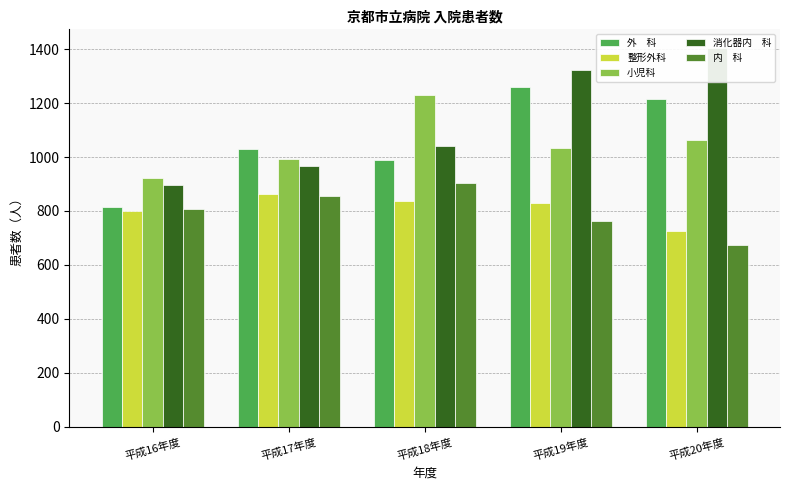

True or false: 外　科 has a value of 1031 at 平成17年度.

True